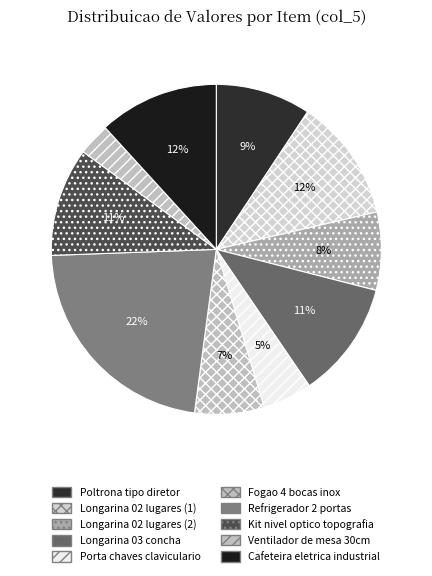

Is there a majority slice in this chart?

No